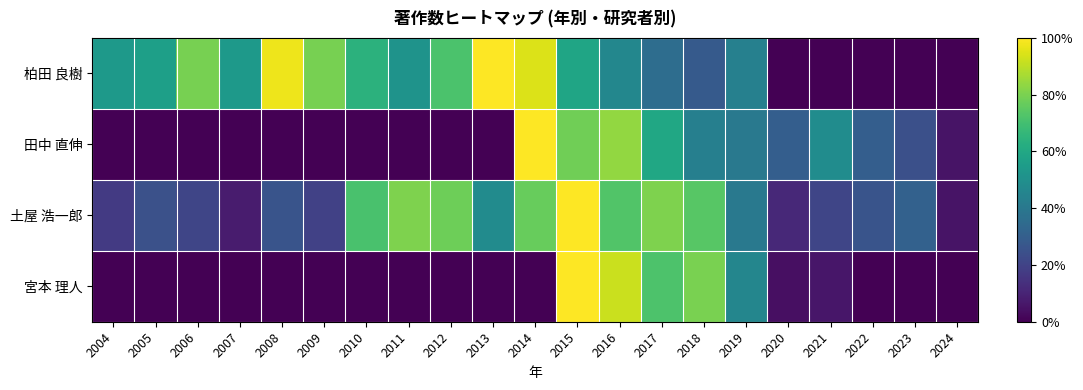

Which series has the largest total across all categories?

柏田 良樹